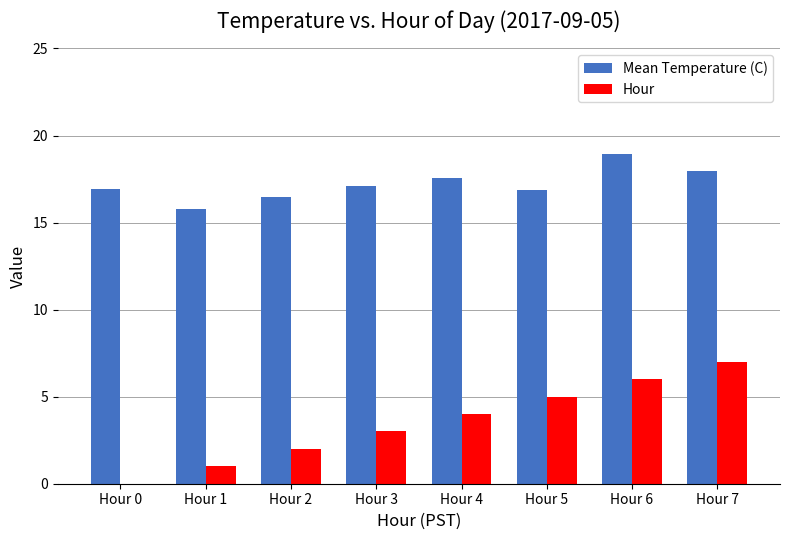

Reading left to right, list all the values displayed in this chart.

Mean Temperature (C): Hour 0=16.9	Hour 1=15.8	Hour 2=16.5	Hour 3=17.1	Hour 4=17.6	Hour 5=16.9	Hour 6=18.9	Hour 7=17.9
Hour: Hour 0=0.0	Hour 1=1.0	Hour 2=2.0	Hour 3=3.0	Hour 4=4.0	Hour 5=5.0	Hour 6=6.0	Hour 7=7.0